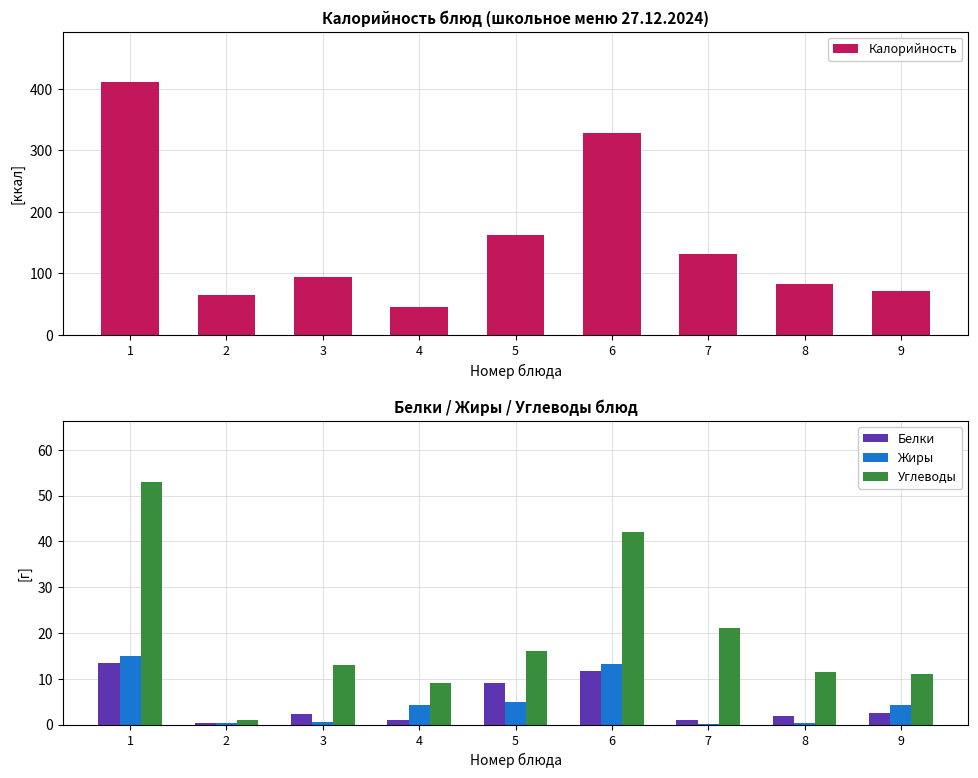

Is the value of Калорийность at 5 greater than the value of Углеводы at 5?

Yes